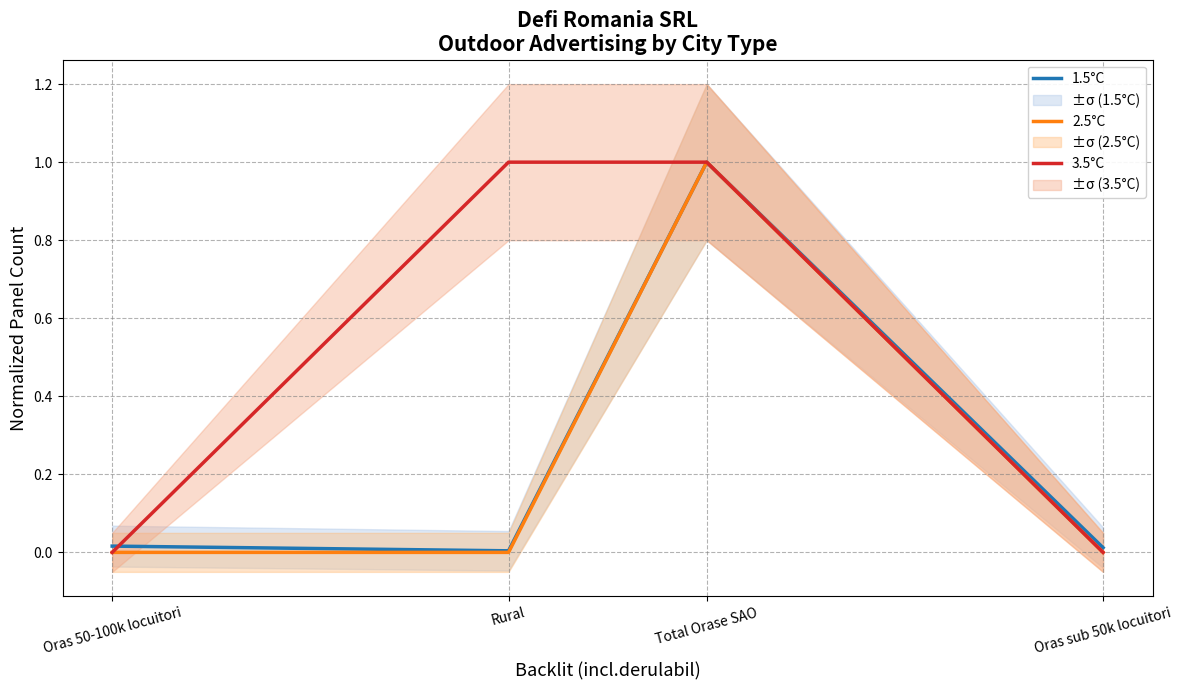

Reading right to left, extract all data points from this chart.

1.5°C: 0.0	1.0	0.0	0.0
2.5°C: 0.0	1.0	0.0	0.0
3.5°C: 0.0	1.0	1.0	0.0